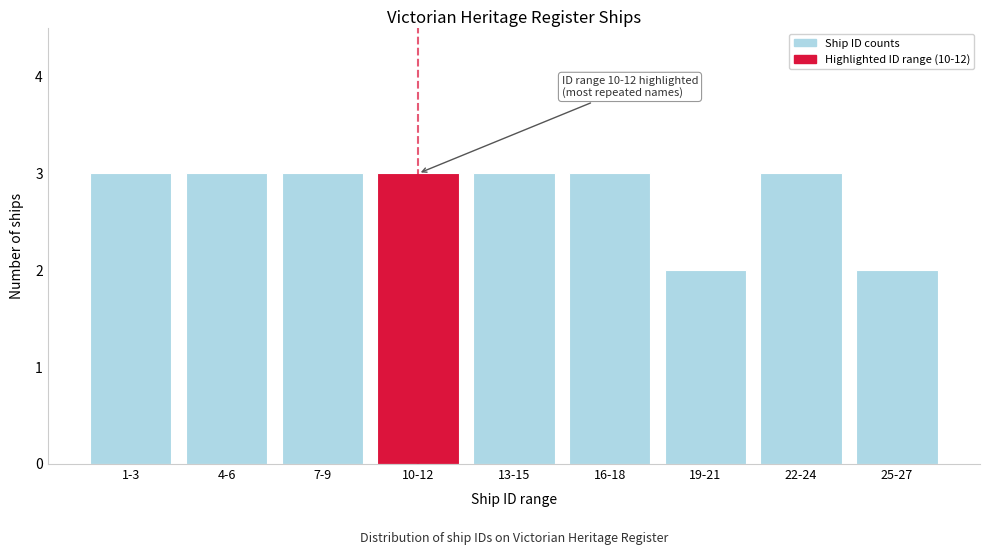

Reading left to right, what are all the values shown in this chart?

1-3=3	4-6=3	7-9=3	10-12=3	13-15=3	16-18=3	19-21=2	22-24=3	25-27=2